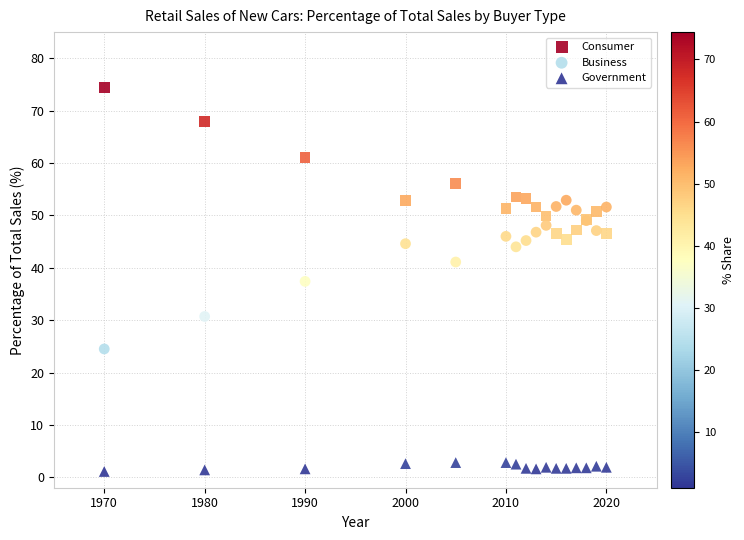

Which series reaches the minimum Y coordinate?

Government